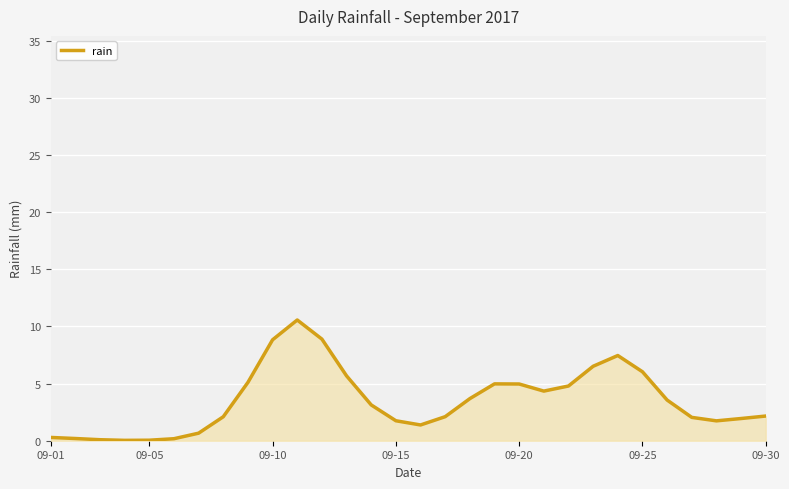

What is the greatest value displayed?

10.6